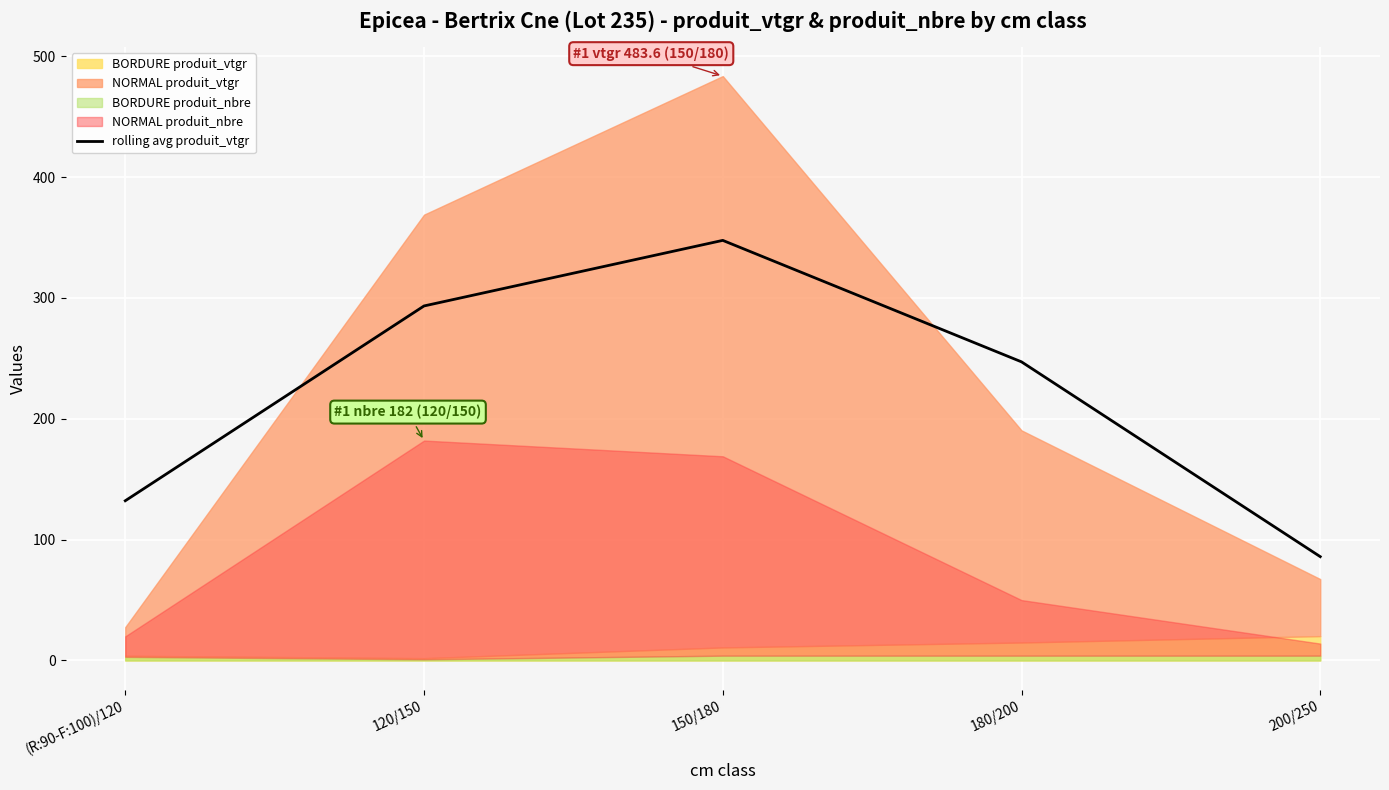

At which label is rolling avg produit_vtgr closest to 216?

180/200